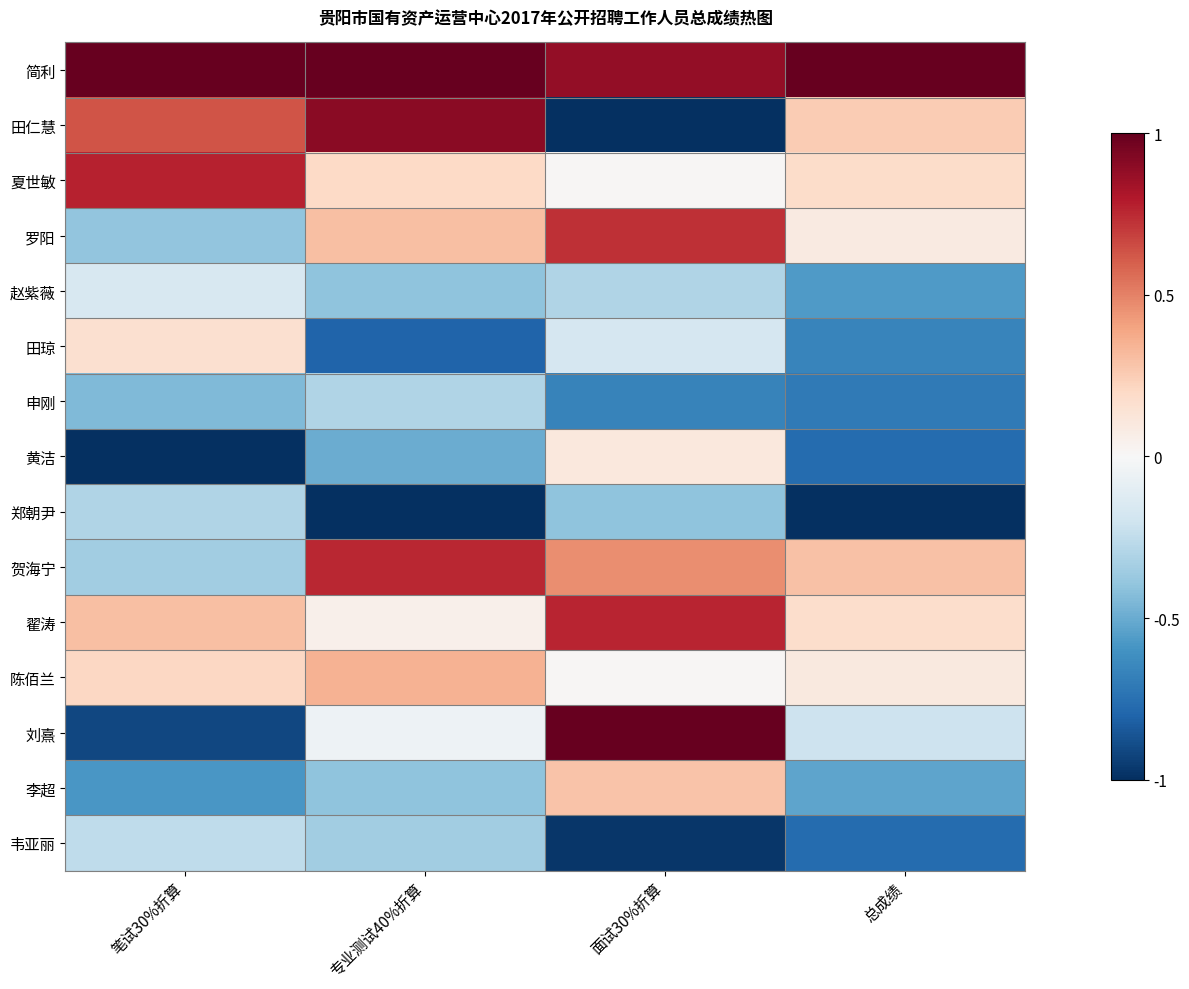

Which has a higher value, 笔试30%折算 or 专业测试40%折算?

专业测试40%折算